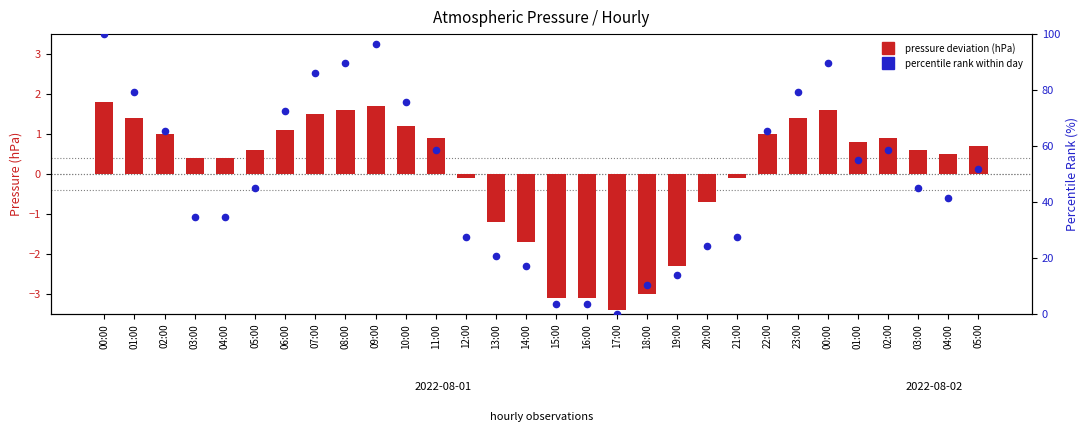

What is the total value across all series at 15:00?

0.3